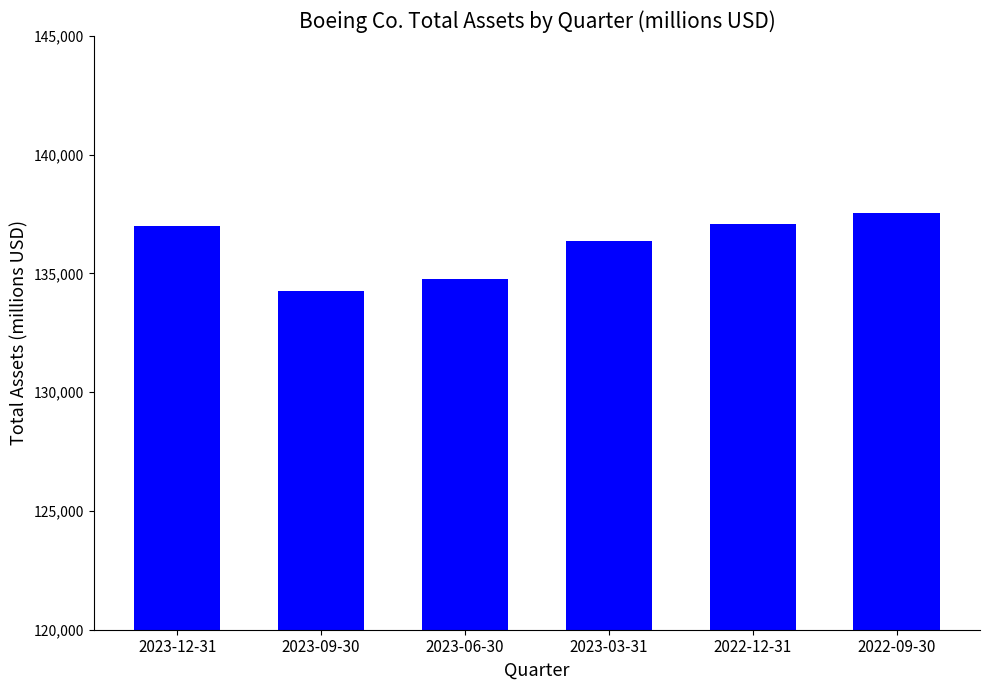

What is the sum of all values?

817072